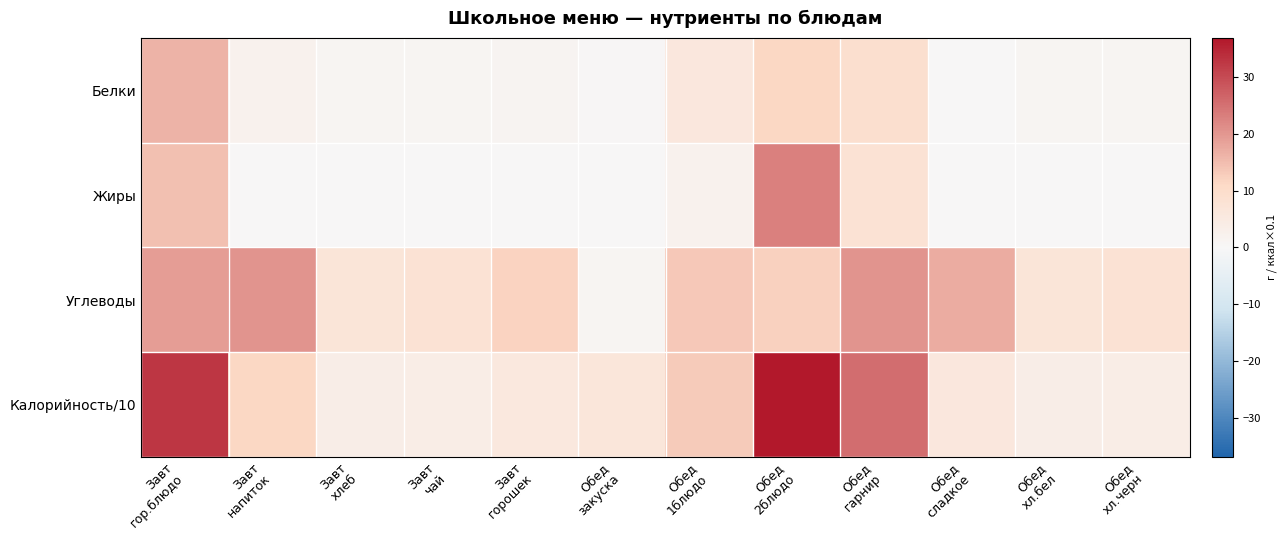

What is the greatest value displayed?

36.9